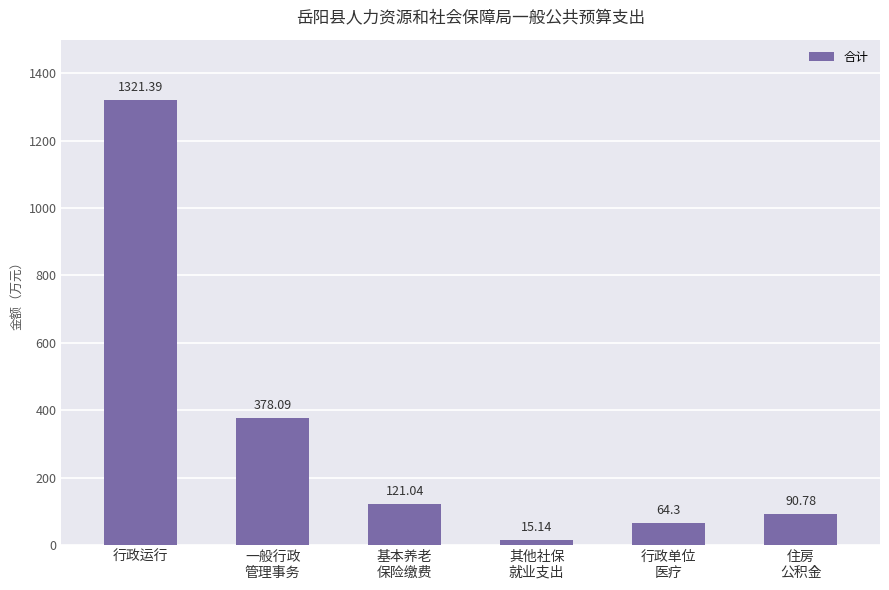

Reading left to right, transcribe all the data shown in this chart.

1321.4	378.1	121.0	15.1	64.3	90.8